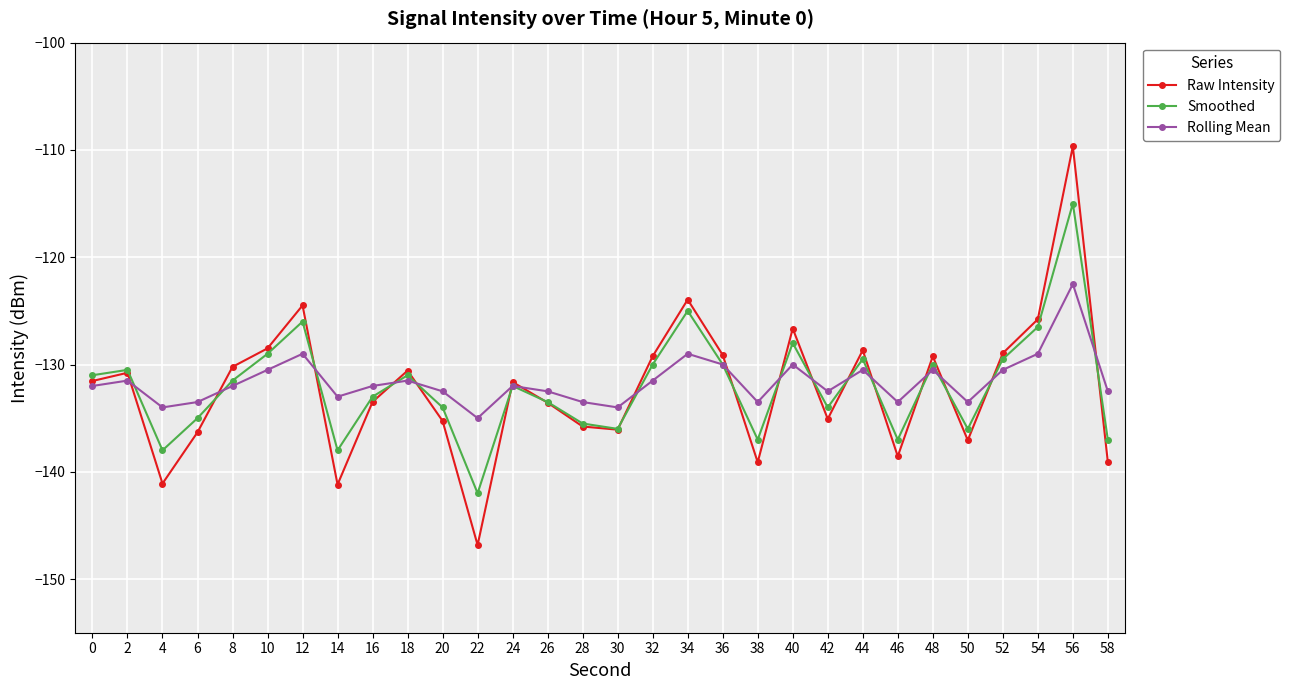

What is the minimum value for Raw Intensity?

-146.8